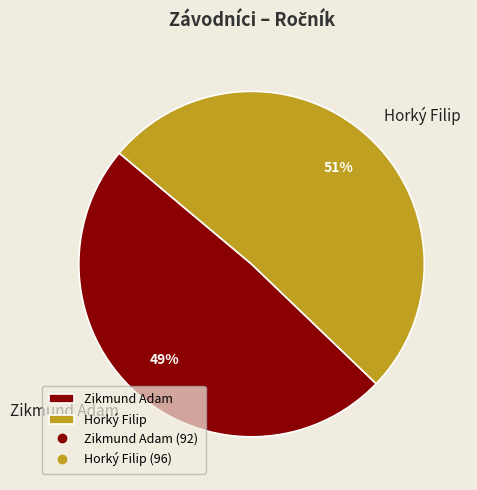

To the nearest percent, what percentage of the pie is Horký Filip?

51%